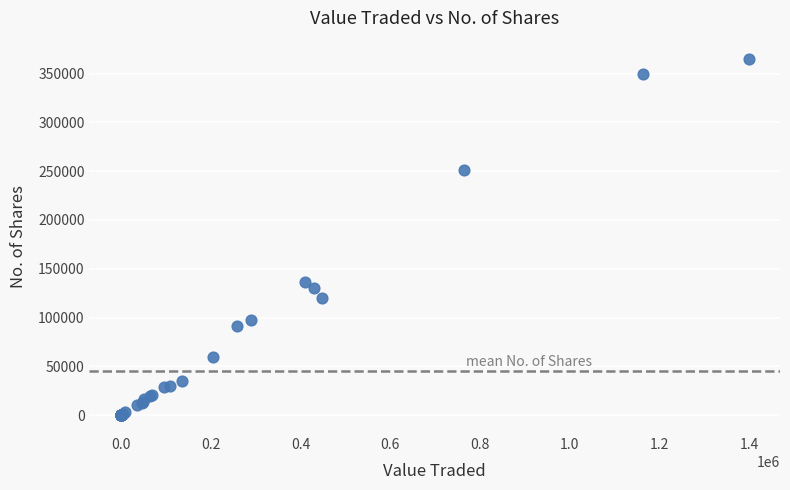

What Y value in the scatter plot is closest to 182728?

136700